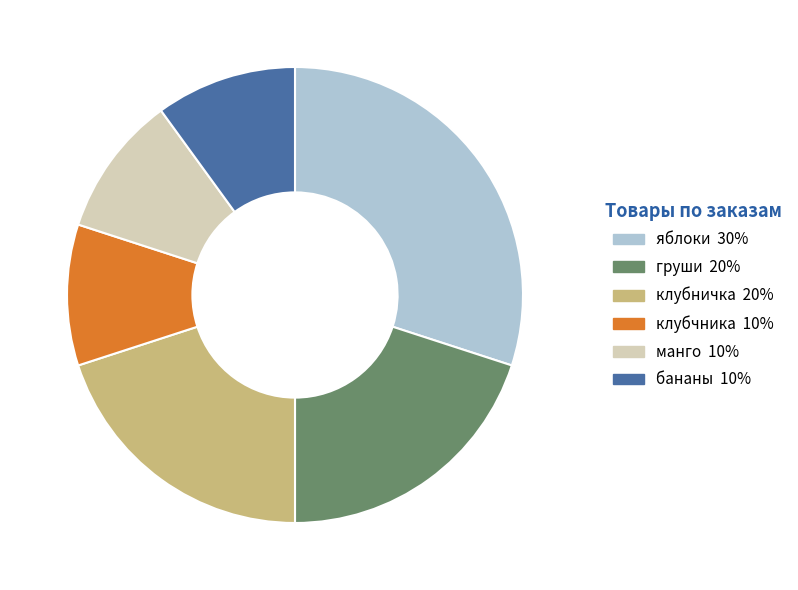

Combined, do яблоки and манго account for over 50%?

No